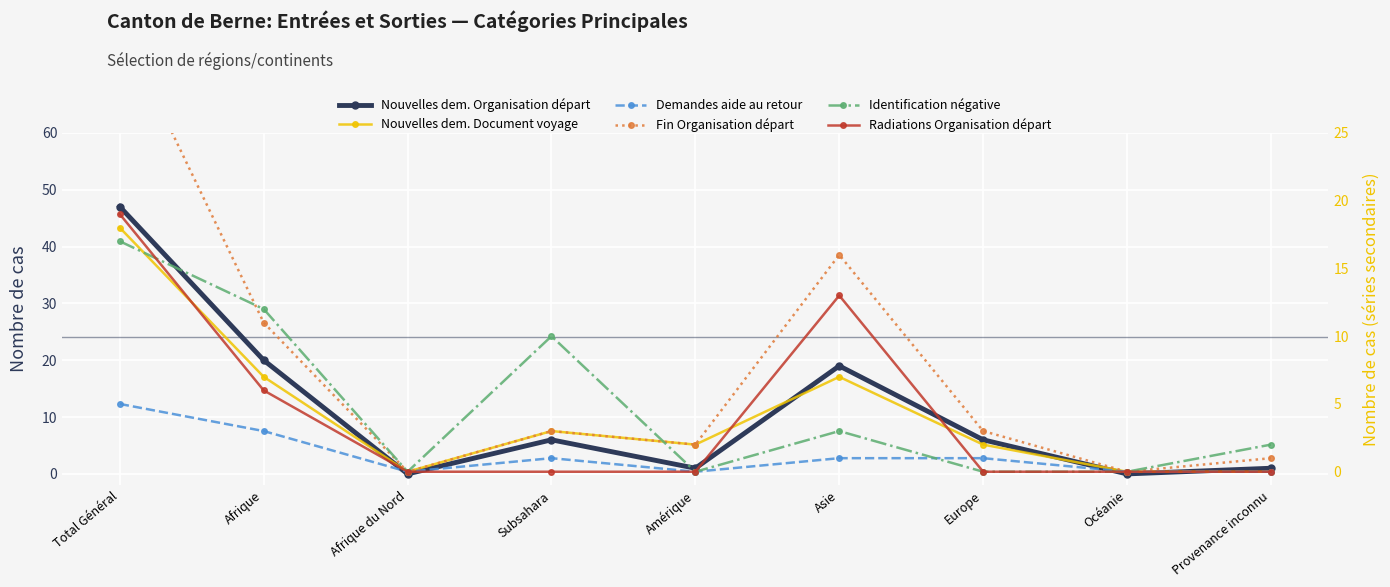

True or false: Demandes aide au retour has a value of 0 at Océanie.

True